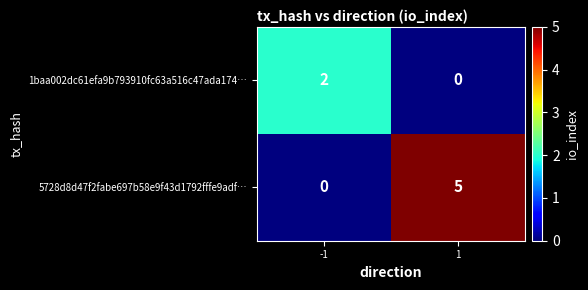

How many data points does each series have?

2